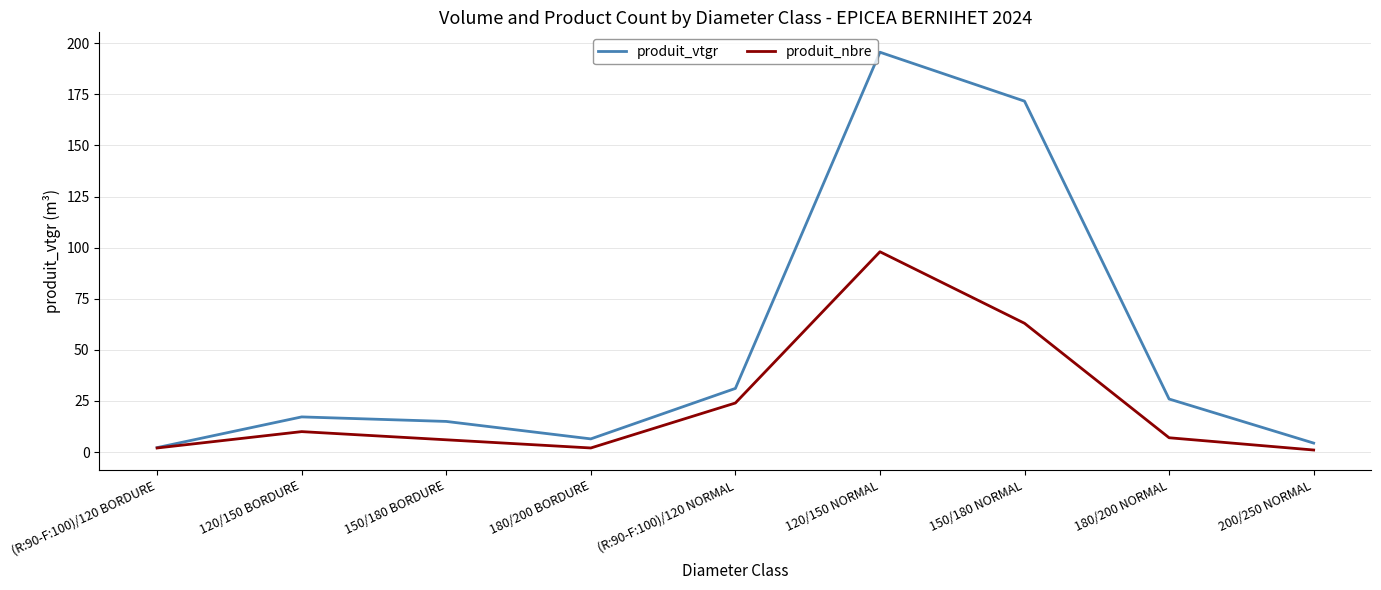

What is the difference between the maximum and minimum values in the produit_vtgr series?

193.4